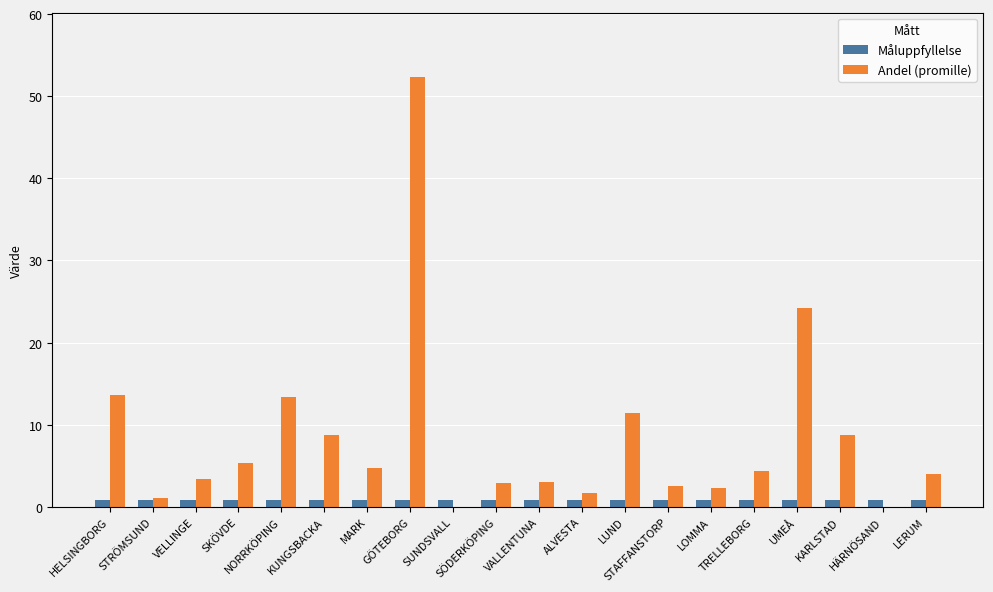

What is the sum of all Andel (promille) values?

167.9